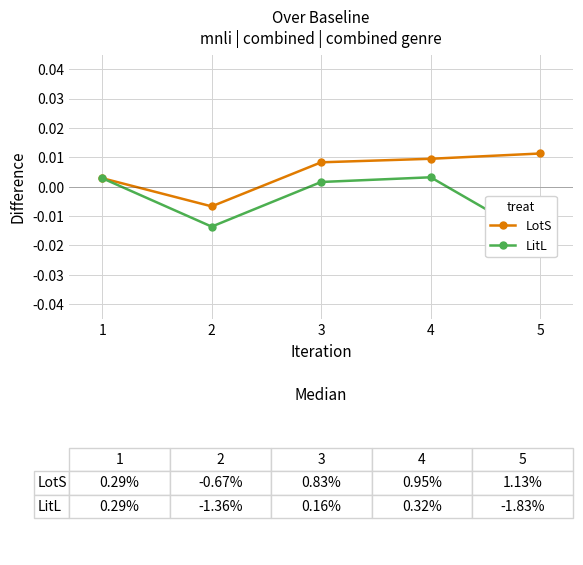

At which category does LitL reach its first local valley?

2